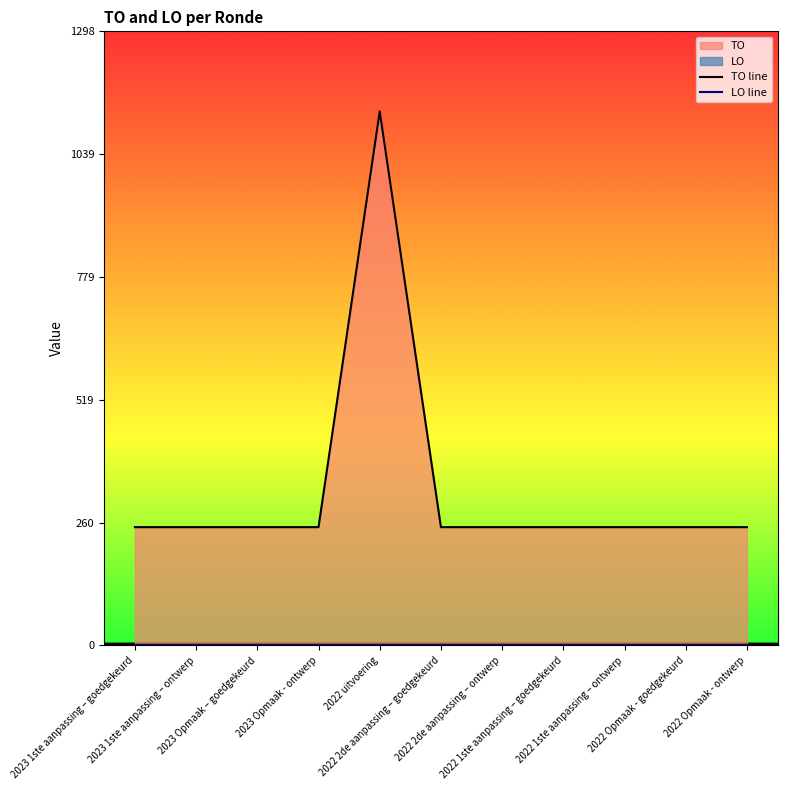

Between 2022 2de aanpassing – goedgekeurd and 2022 Opmaak - ontwerp, which is larger?

2022 2de aanpassing – goedgekeurd